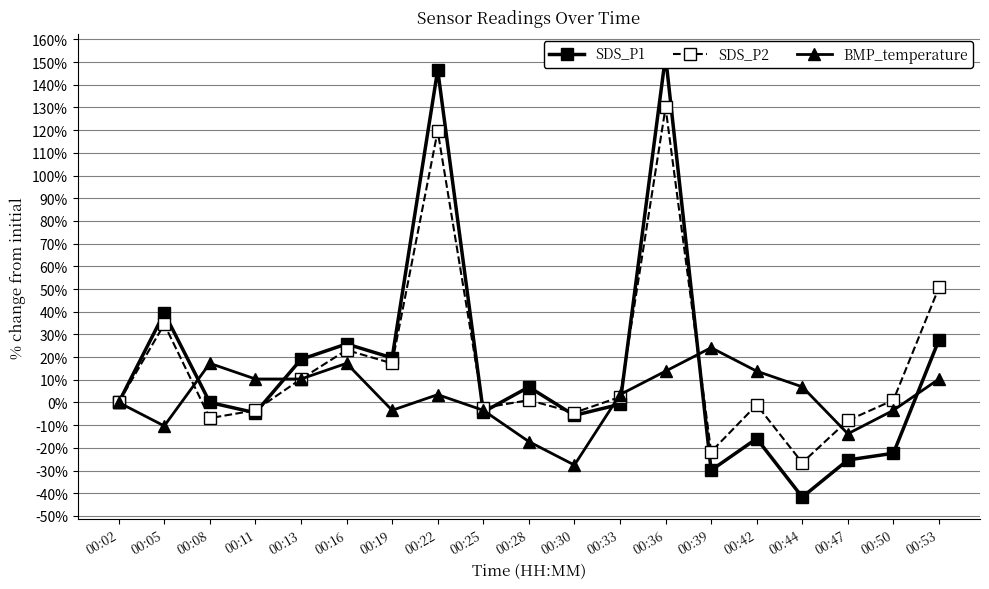

True or false: SDS_P1 has more than 0 interior local peaks.

True